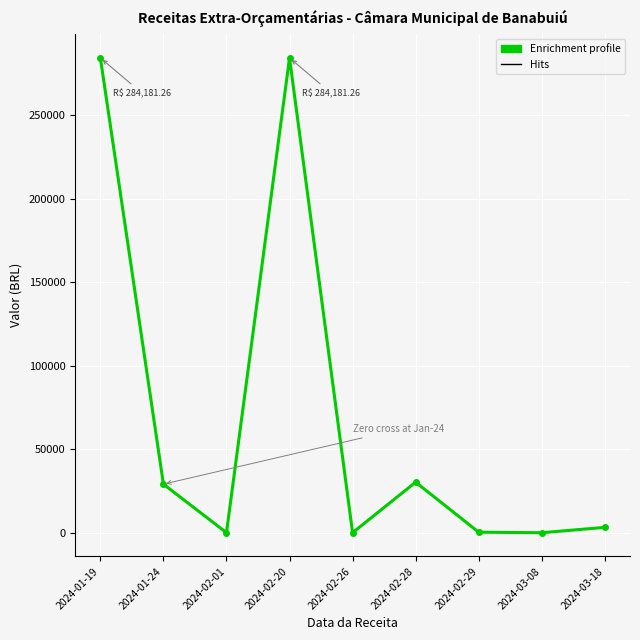

The value at 2024-01-24 is 29089.5. True or false?

True